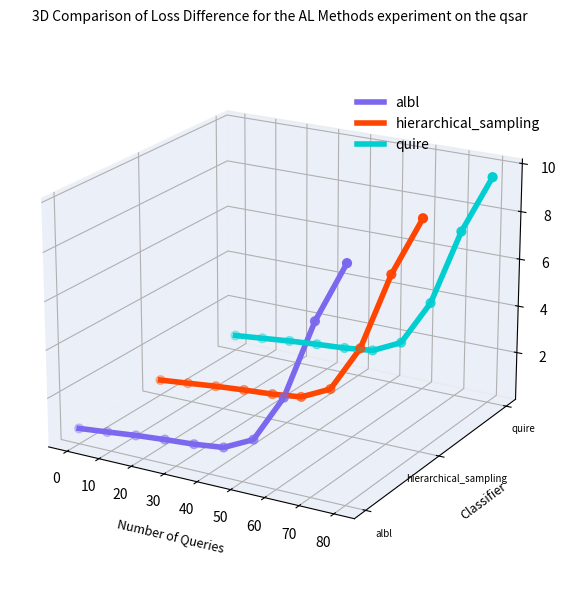

Is the value of quire at 0 greater than the value of hierarchical_sampling at 20?

Yes